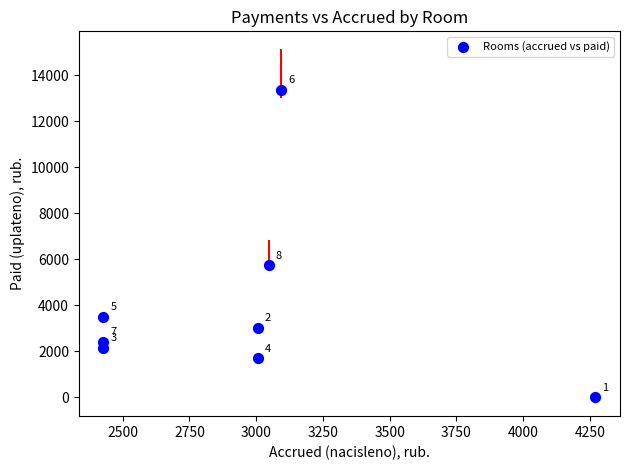

What Y value in the scatter plot is closest to 6688?

5733.6